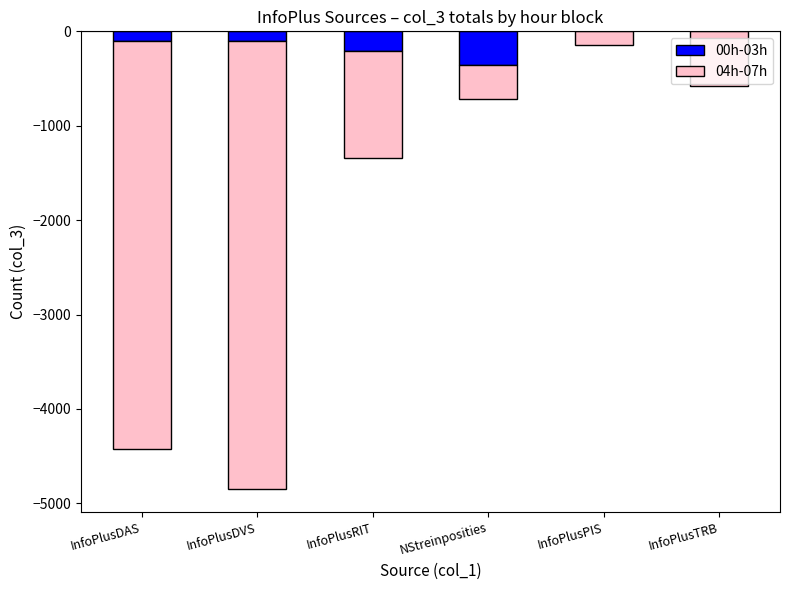

The value of 00h-03h at InfoPlusDAS is -103. True or false?

True